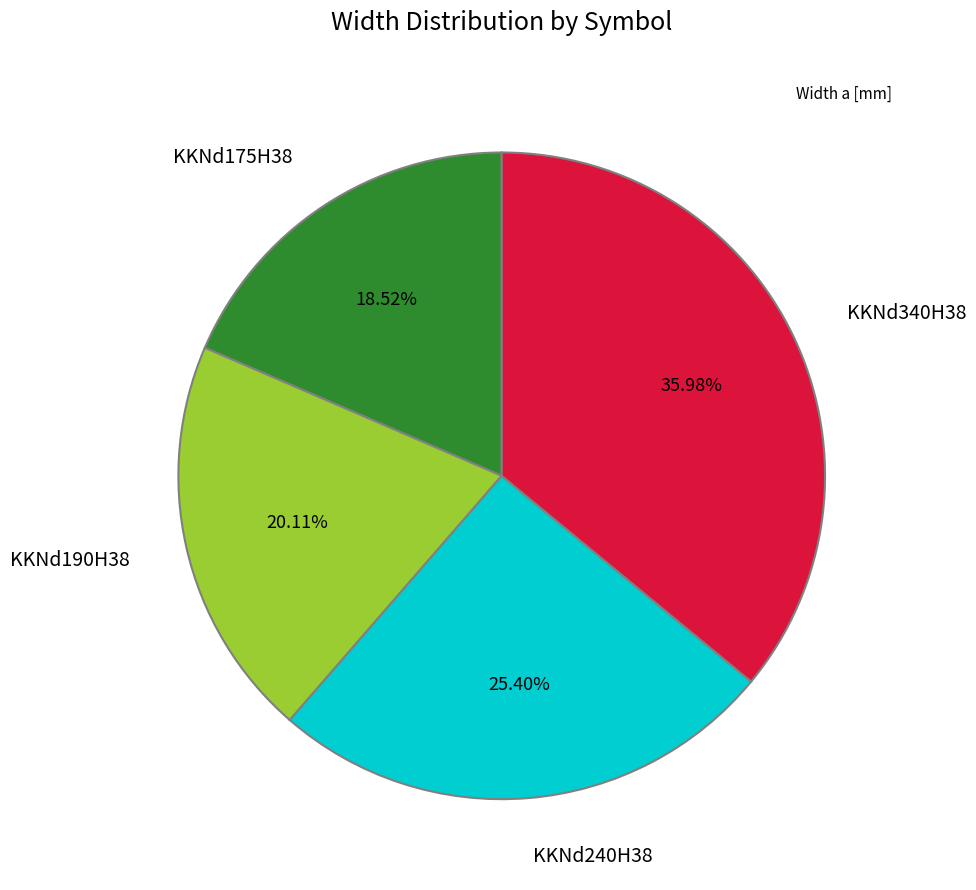

Which slice is the largest?

KKNd340H38